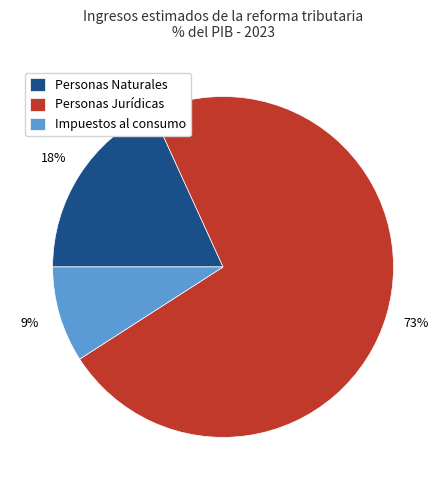

What percentage is the Impuestos al consumo slice, to the nearest percent?

9%